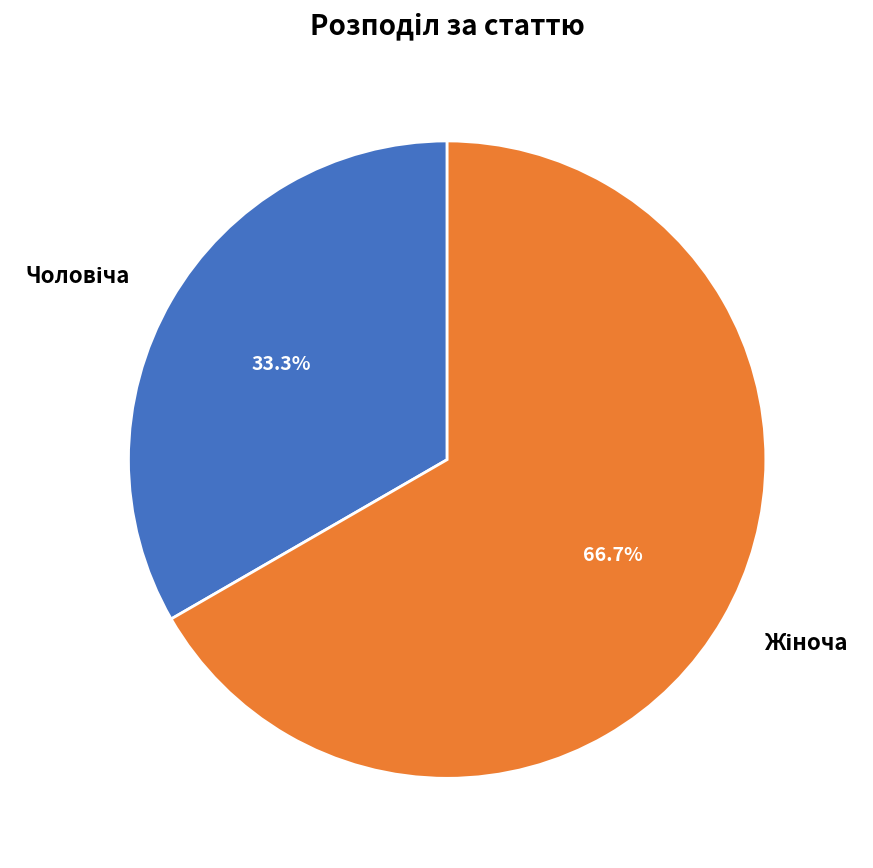

Is there any slice that represents more than half of the pie?

Yes